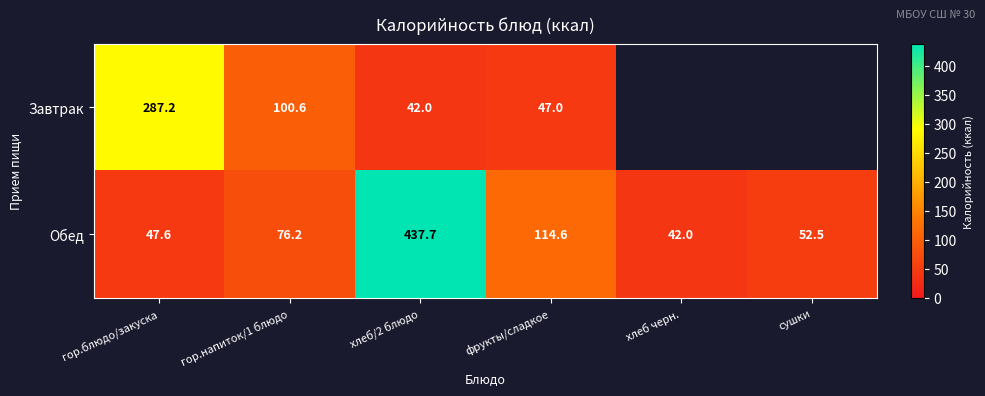

Where is Обед nearest to the value 239?

фрукты/сладкое